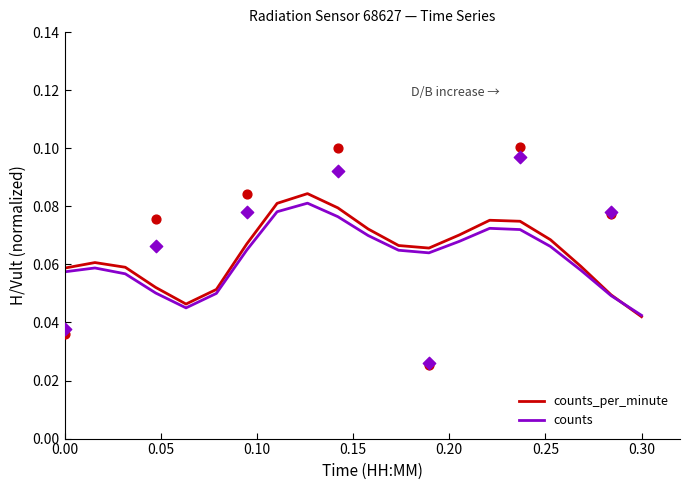

Which series reaches the minimum Y coordinate?

counts_per_minute